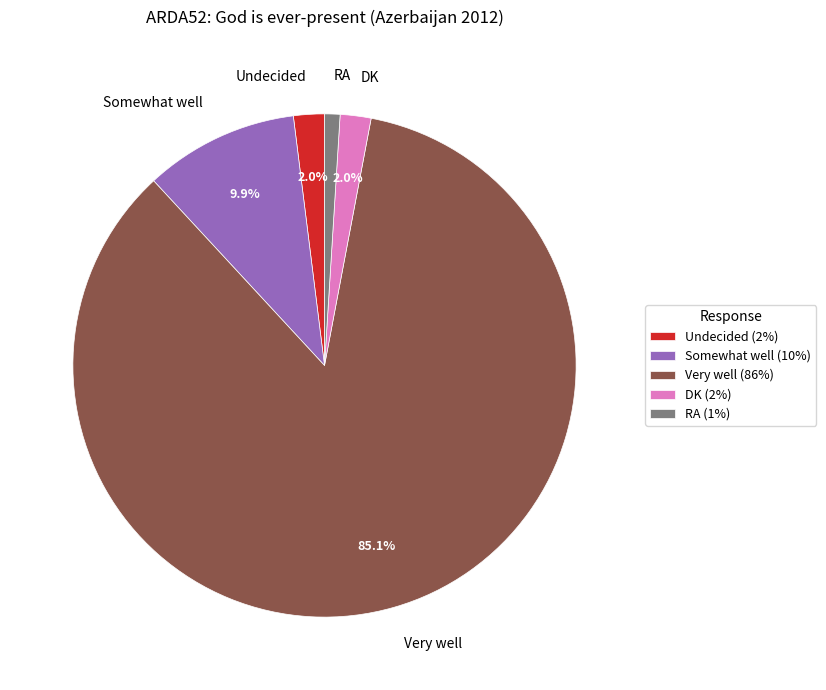

How many slices are in this pie chart?

5